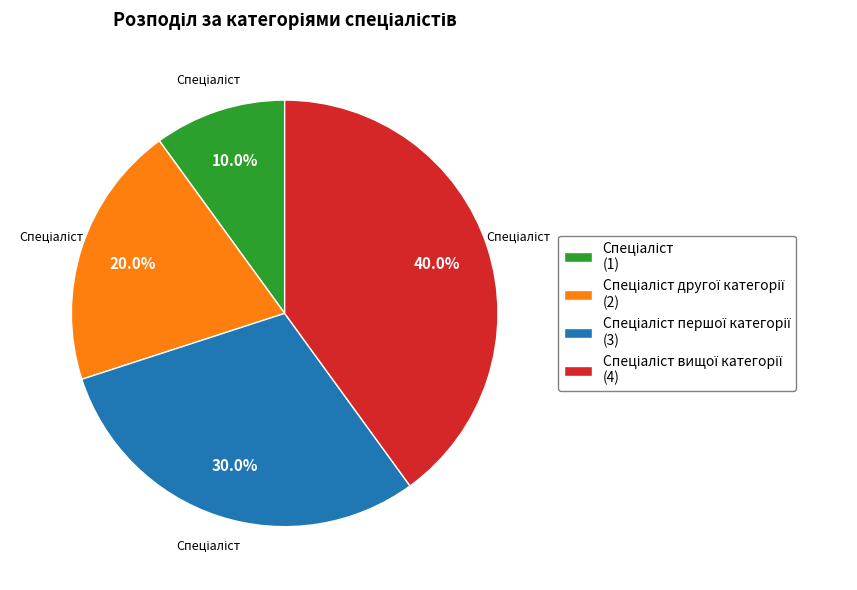

How many slices are in this pie chart?

4